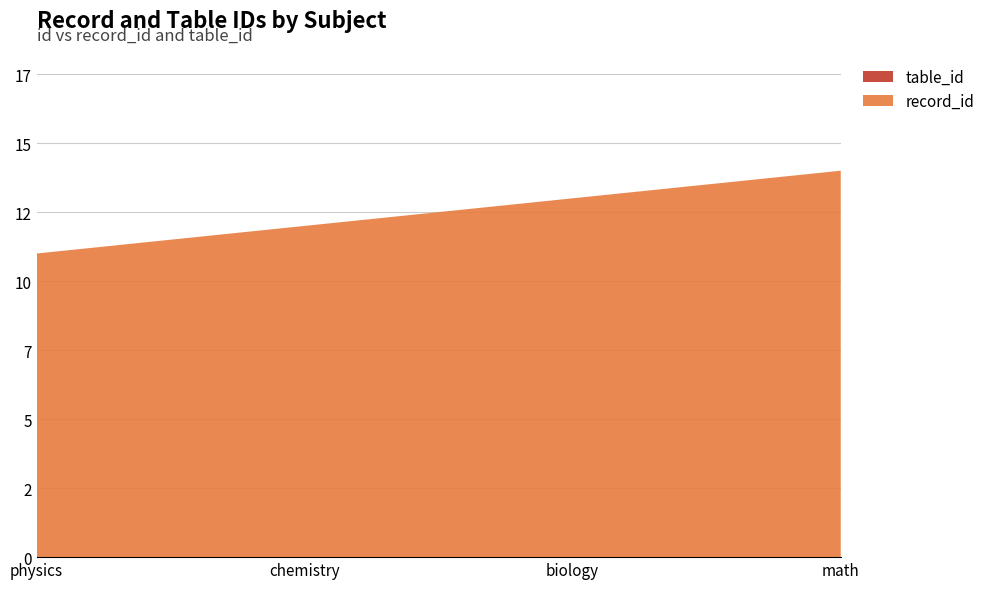

Reading left to right, transcribe all the data shown in this chart.

record_id: 11	12	13	14
table_id: 0	0	0	0